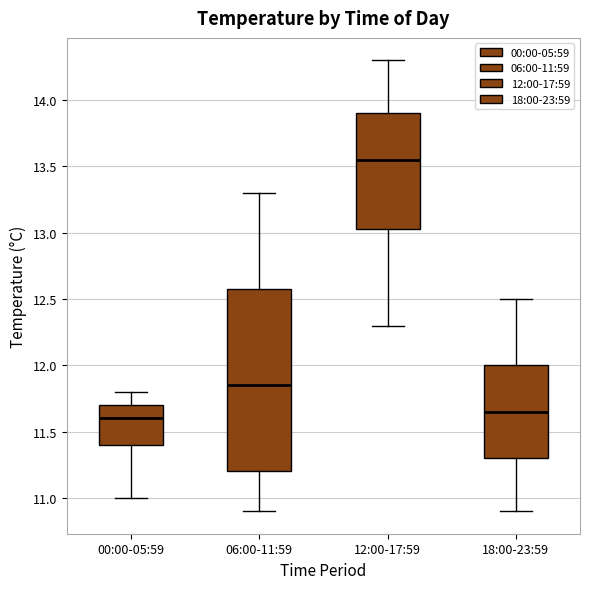

Comparing the boxes themselves (not the whiskers), which one is the tallest?

06:00-11:59